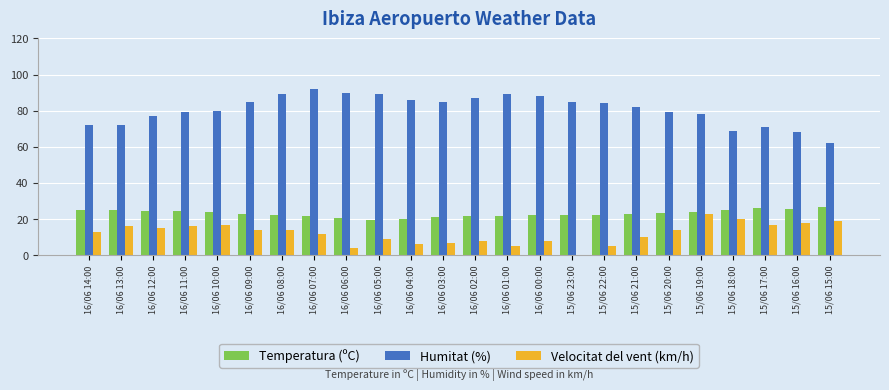

The Humitat (%) series shows 88.0 at 16/06 00:00. True or false?

True